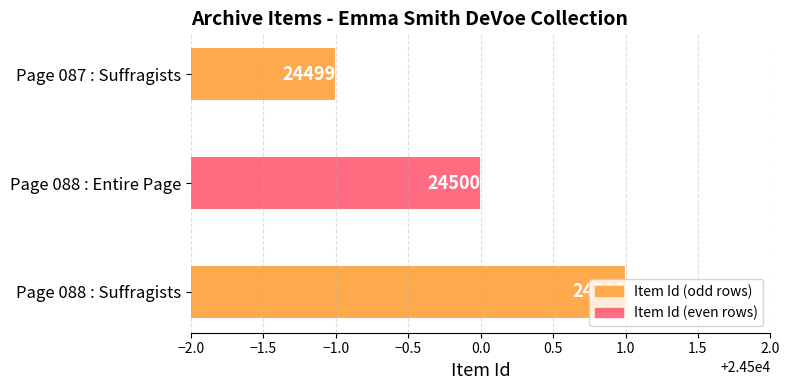

What is the maximum value shown in the chart?

24501